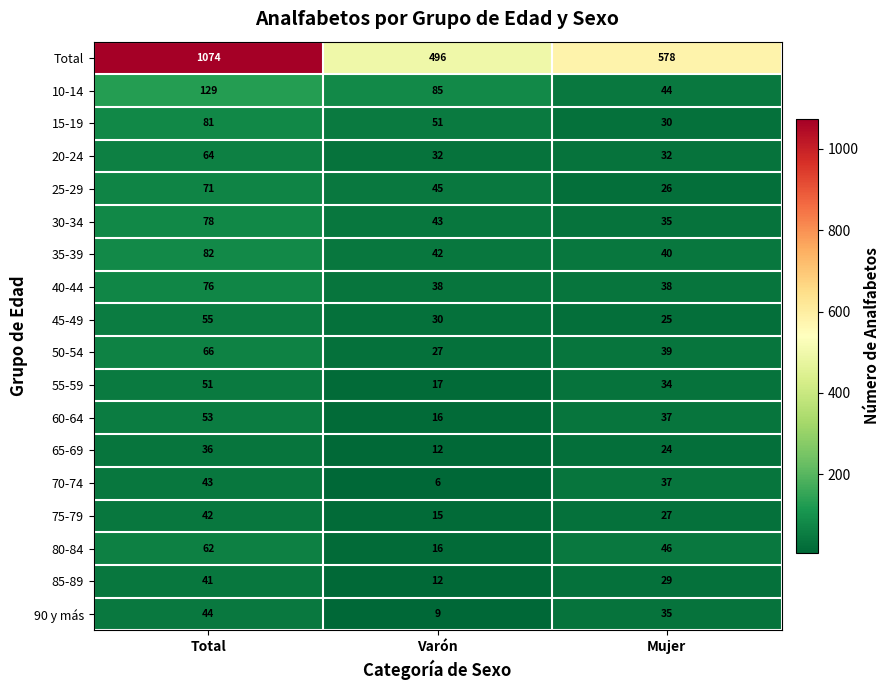

The 40-44 series shows 49 at Mujer. True or false?

False